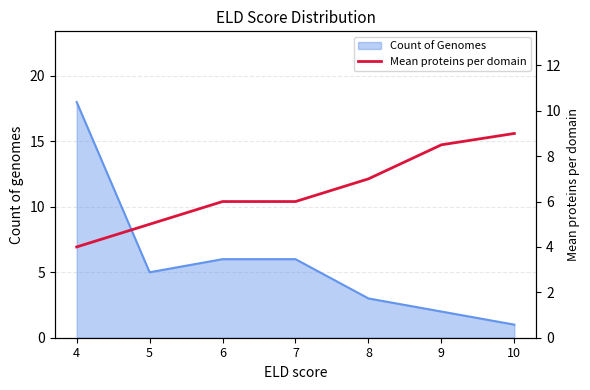

The chart shows a value of 2.3 at 5. True or false?

False